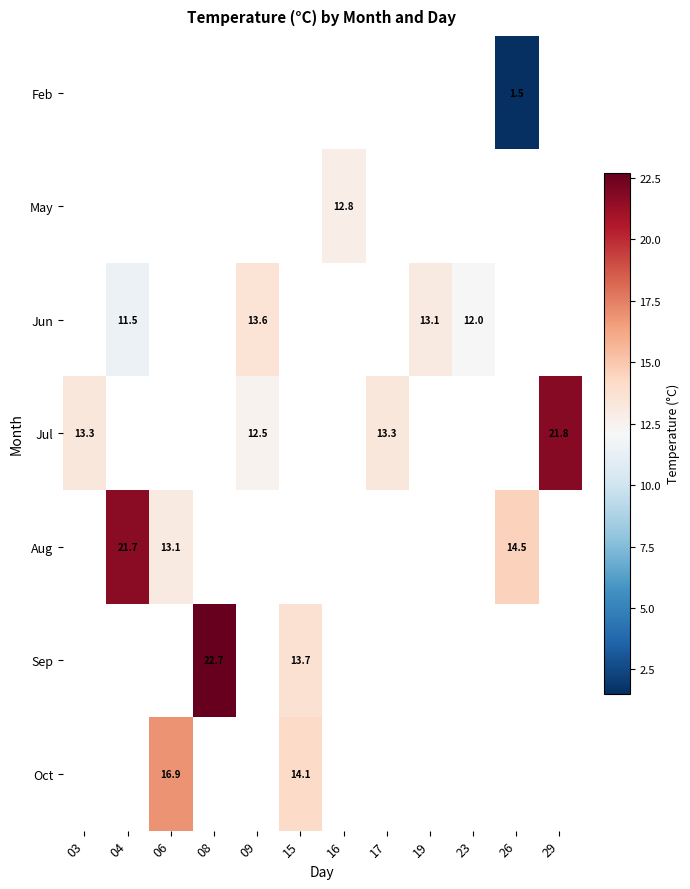

The value of May at 16 is 12.8. True or false?

True